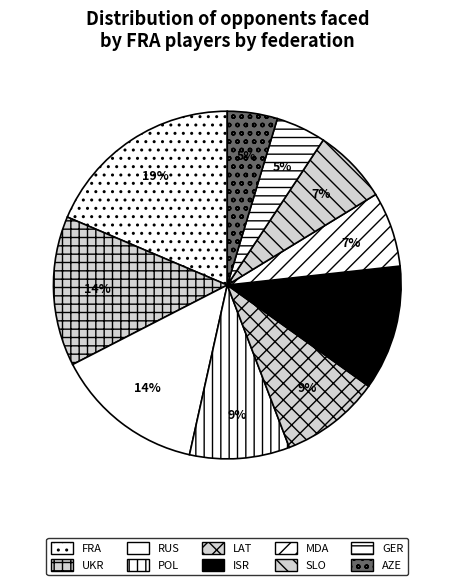

Which slice is the largest?

FRA